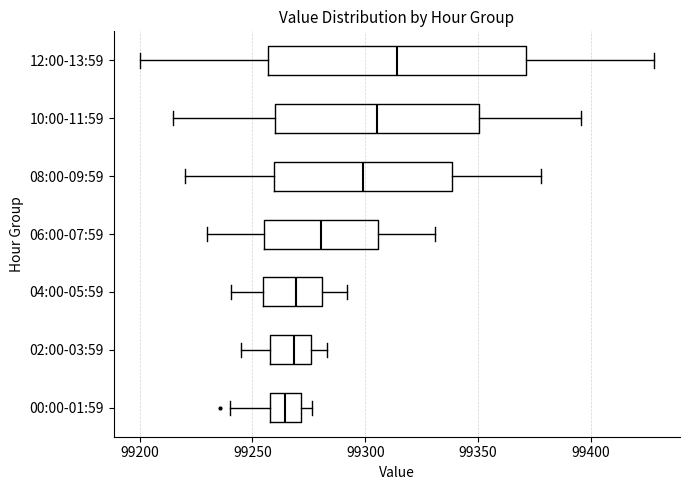

Reading bottom to top, read every box against the x-axis: the position of its median line, the range the box covers, and the ends of its whiskers. The values are not printed on the chart, so give them approximately, as read against the axis.

00:00-01:59: median 99265, box 99260 to 99270, whiskers 99240 to 99275
02:00-03:59: median 99270, box 99260 to 99275, whiskers 99245 to 99285
04:00-05:59: median 99270, box 99255 to 99280, whiskers 99240 to 99290
06:00-07:59: median 99280, box 99255 to 99305, whiskers 99230 to 99330
08:00-09:59: median 99300, box 99260 to 99340, whiskers 99220 to 99380
10:00-11:59: median 99305, box 99260 to 99350, whiskers 99215 to 99395
12:00-13:59: median 99315, box 99255 to 99370, whiskers 99200 to 99430